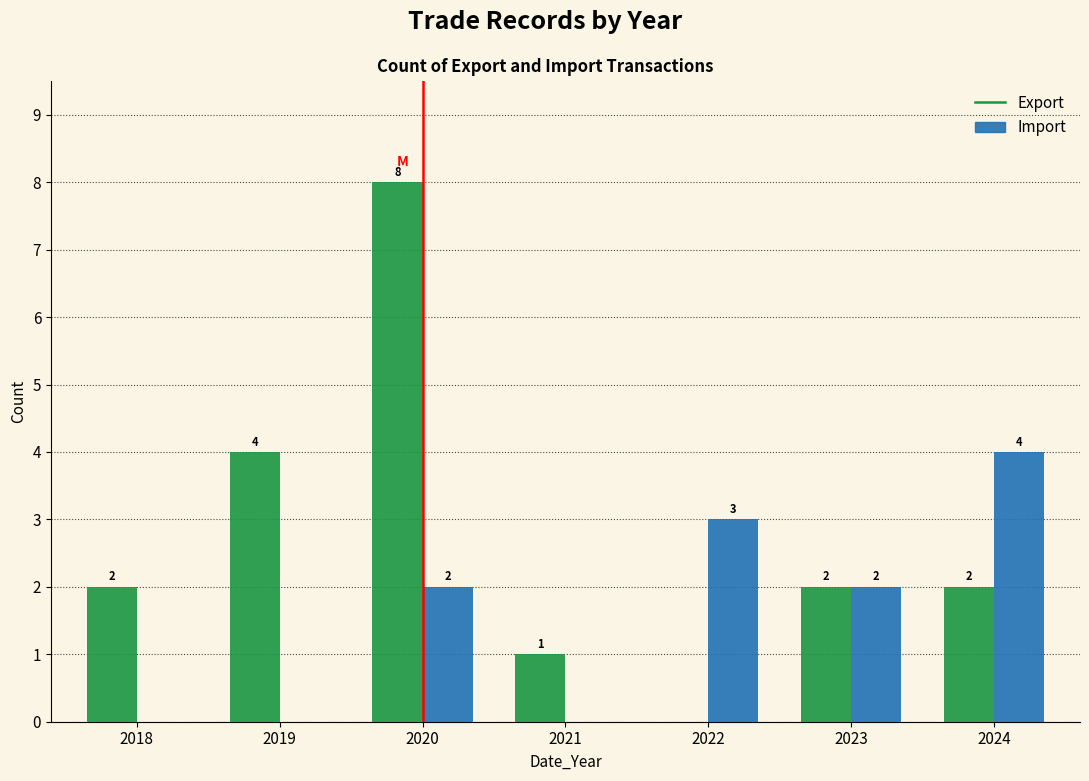

Reading left to right, transcribe all the data shown in this chart.

Export: 2018=2	2019=4	2020=8	2021=1	2022=0	2023=2	2024=2
Import: 2018=0	2019=0	2020=2	2021=0	2022=3	2023=2	2024=4